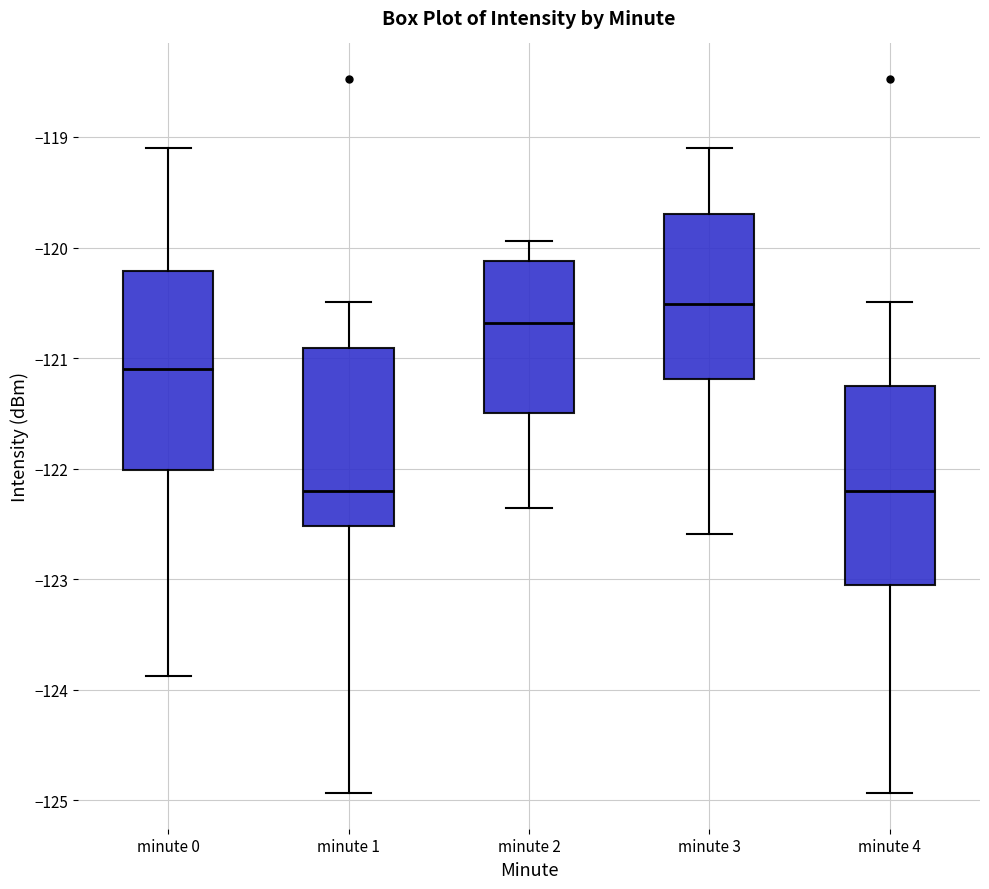

Reading left to right, read every box against the y-axis: the position of its median line, the range the box covers, and the ends of its whiskers. The values are not printed on the chart, so give them approximately, as read against the axis.

minute 0: median -121.1, box -122.0 to -120.2, whiskers -123.9 to -119.1
minute 1: median -122.2, box -122.5 to -120.9, whiskers -124.9 to -120.5
minute 2: median -120.7, box -121.5 to -120.1, whiskers -122.4 to -119.9
minute 3: median -120.5, box -121.2 to -119.7, whiskers -122.6 to -119.1
minute 4: median -122.2, box -123.1 to -121.3, whiskers -124.9 to -120.5